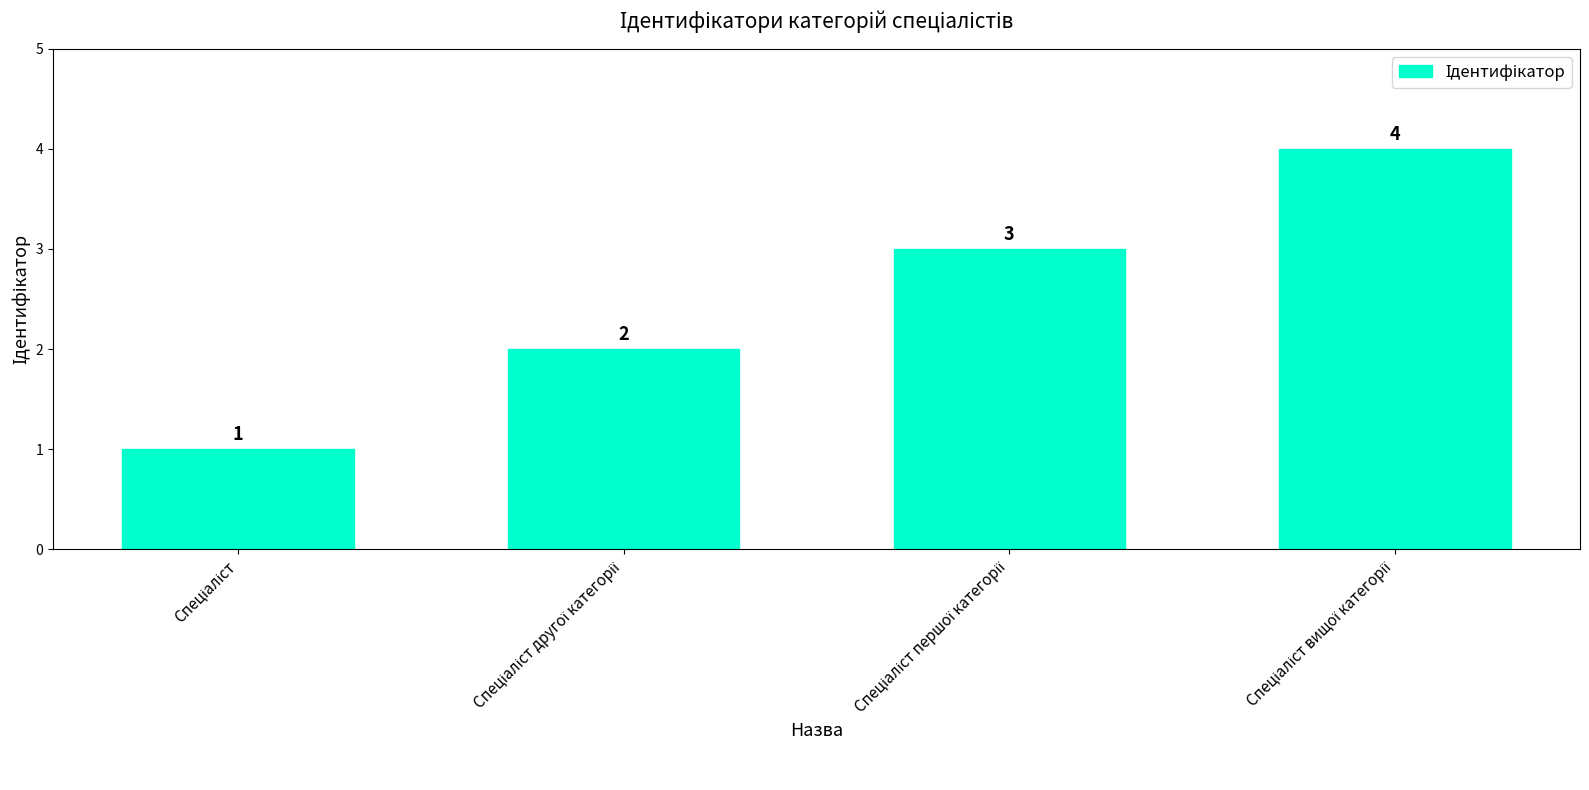

What is the value of the 3rd bar from the left?

3